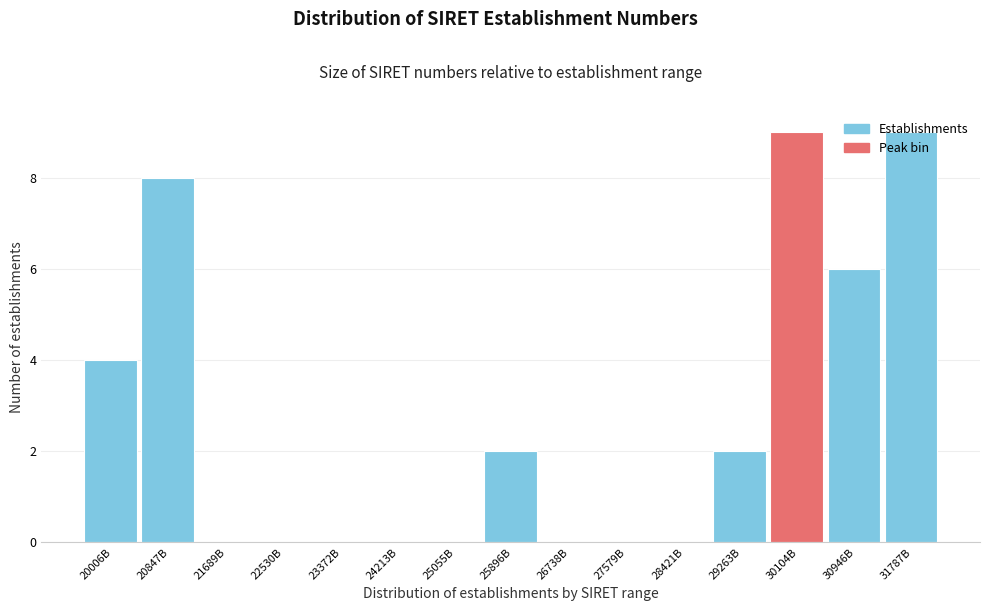

The value at 26738B is 6. True or false?

False